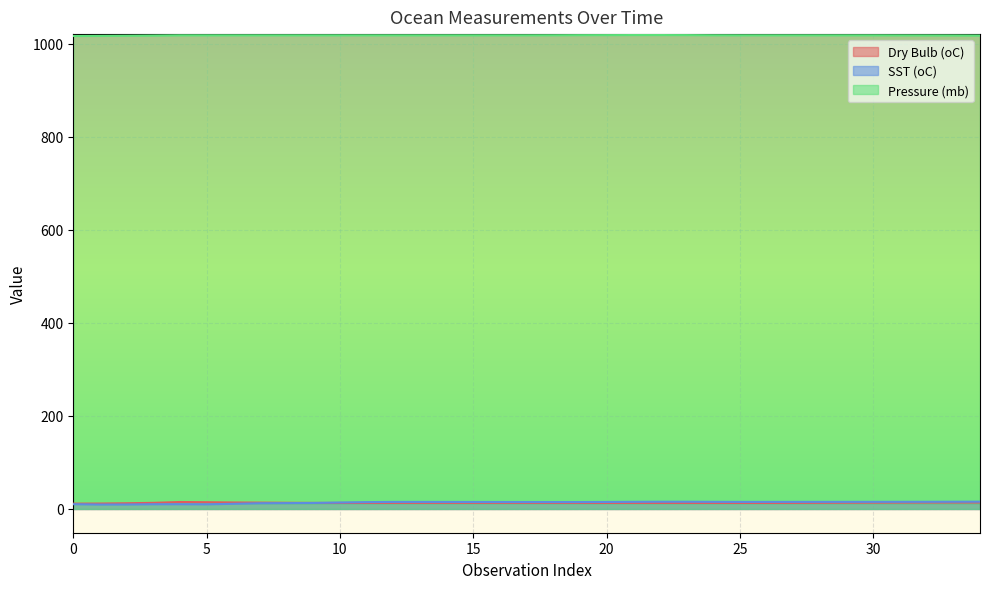

How many lines are shown in the chart?

3